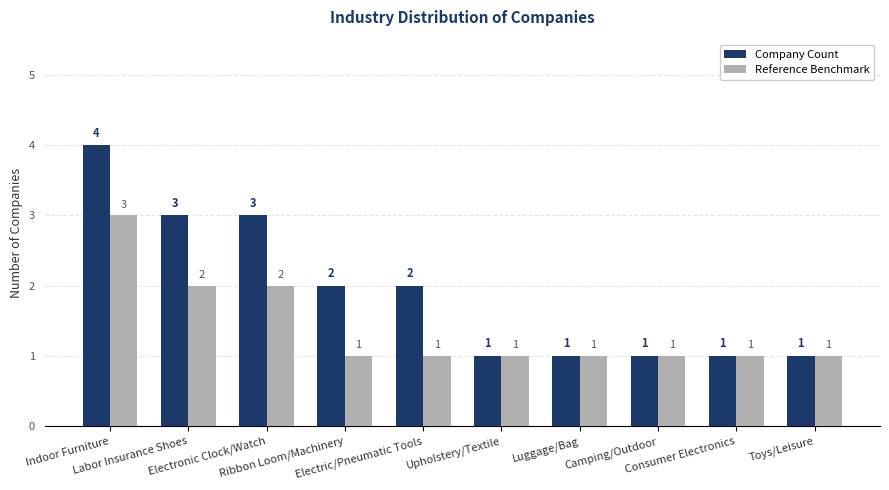

Which series has the largest total across all categories?

Company Count